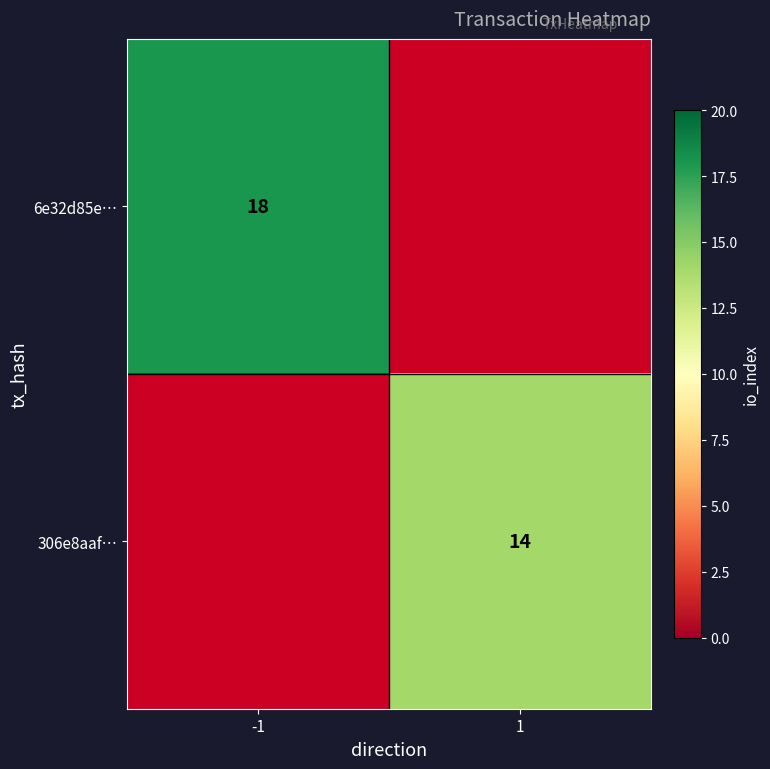

How many categories are shown in the chart?

2